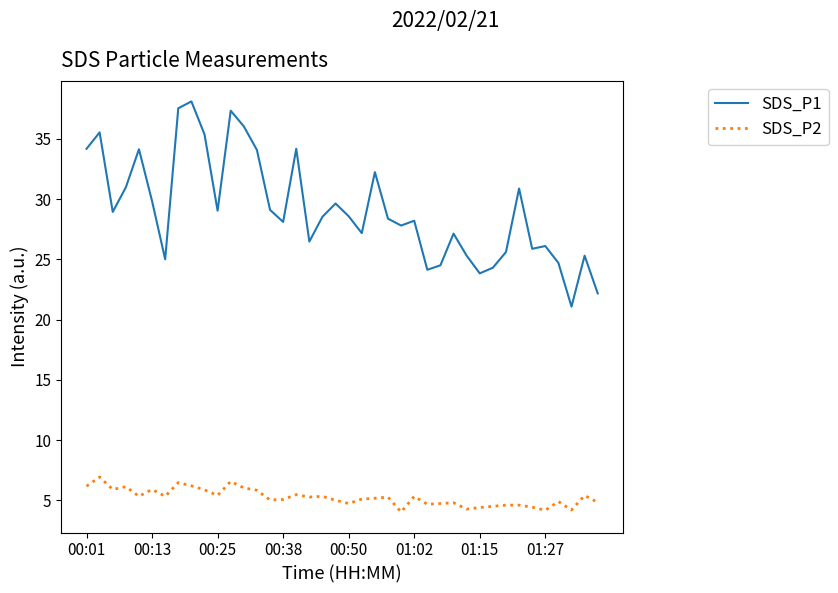

What is the maximum value for SDS_P2?

6.9